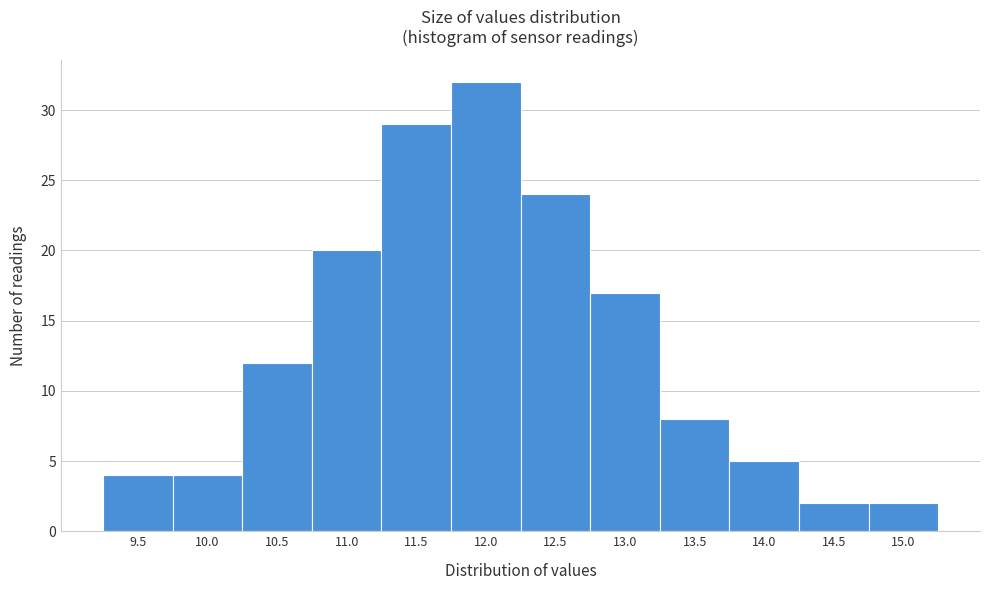

Reading left to right, transcribe all the data shown in this chart.

9.5=4	10.0=4	10.5=12	11.0=20	11.5=29	12.0=32	12.5=24	13.0=17	13.5=8	14.0=5	14.5=2	15.0=2